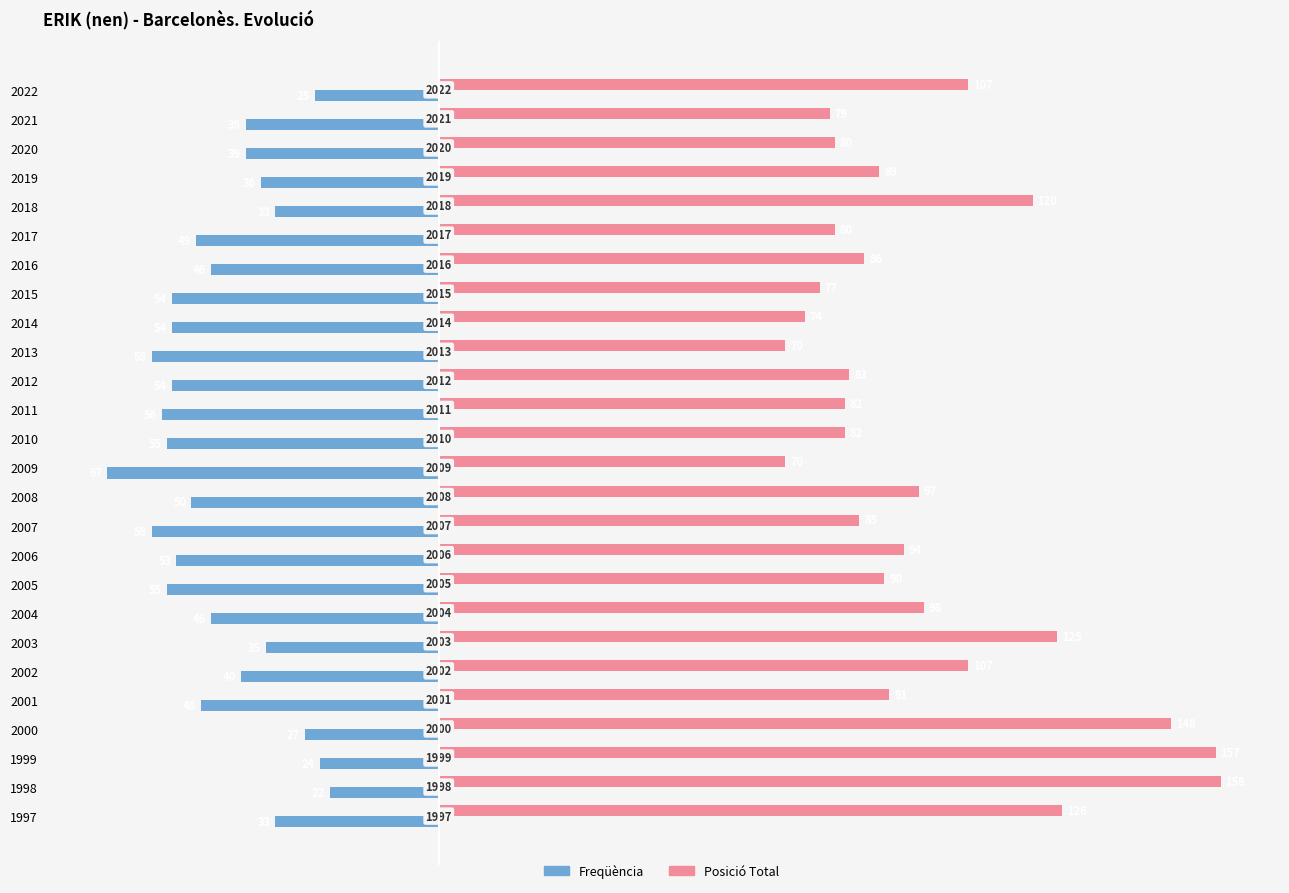

What are all the series names shown in the legend?

Freqüència, Posició Total